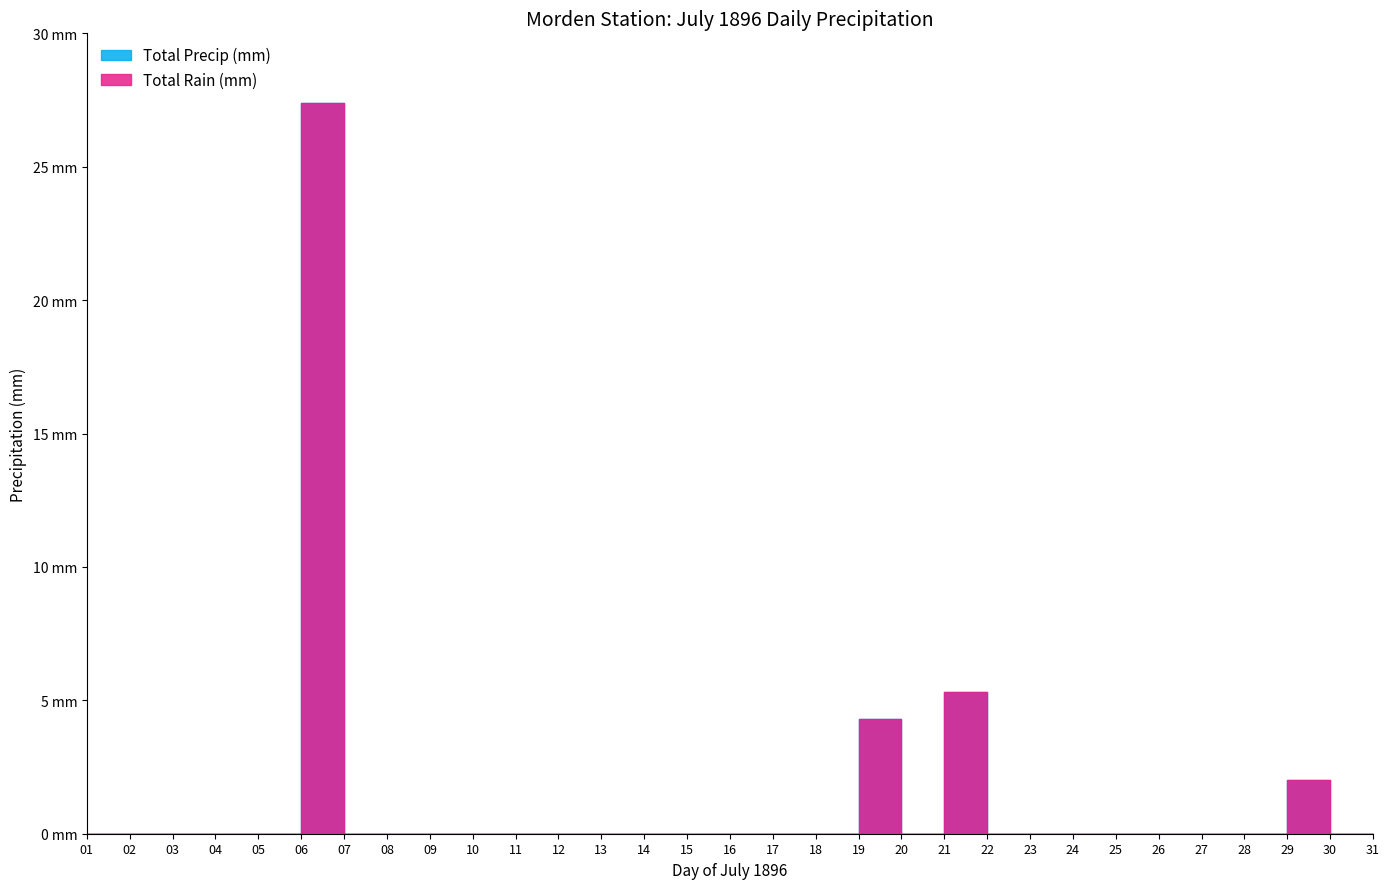

Which series has the widest spread of values?

Total Rain (mm)